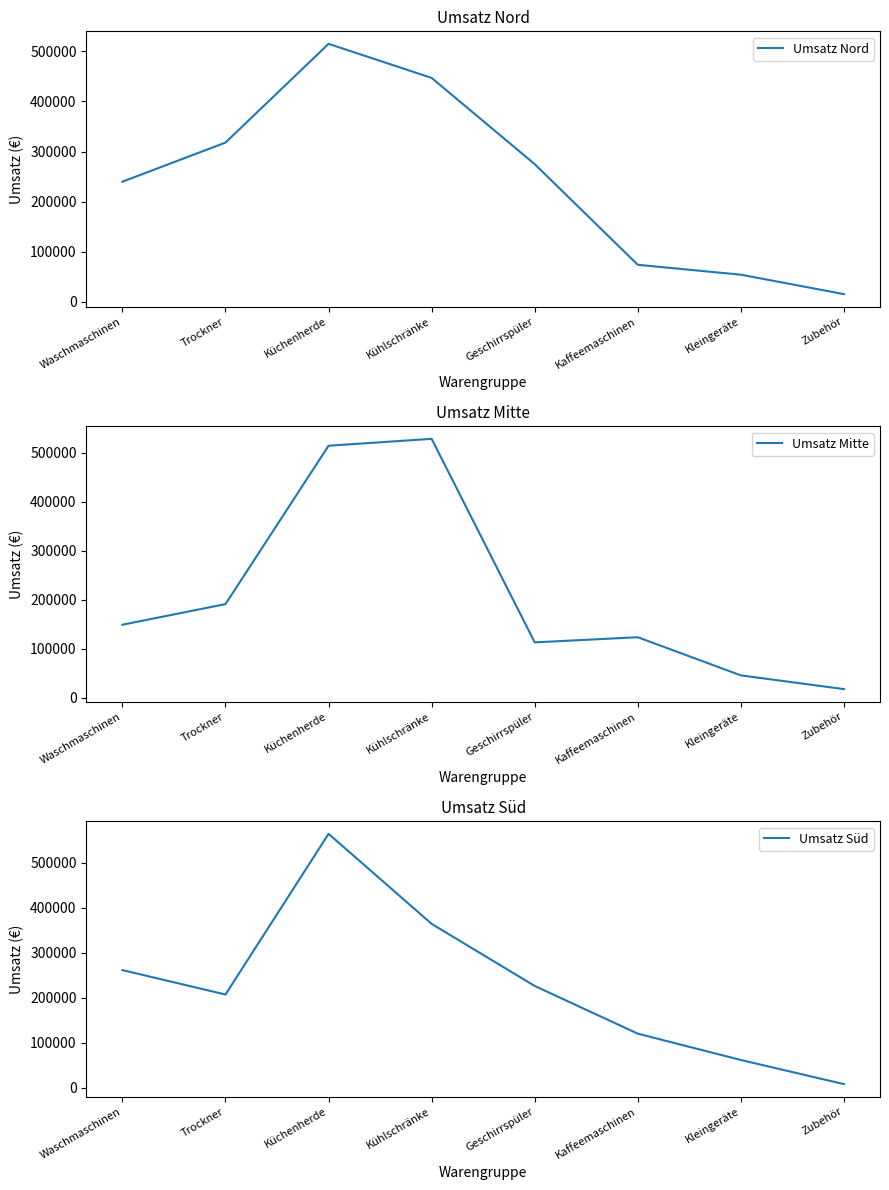

How many interior local peaks does the Umsatz Süd series have?

1